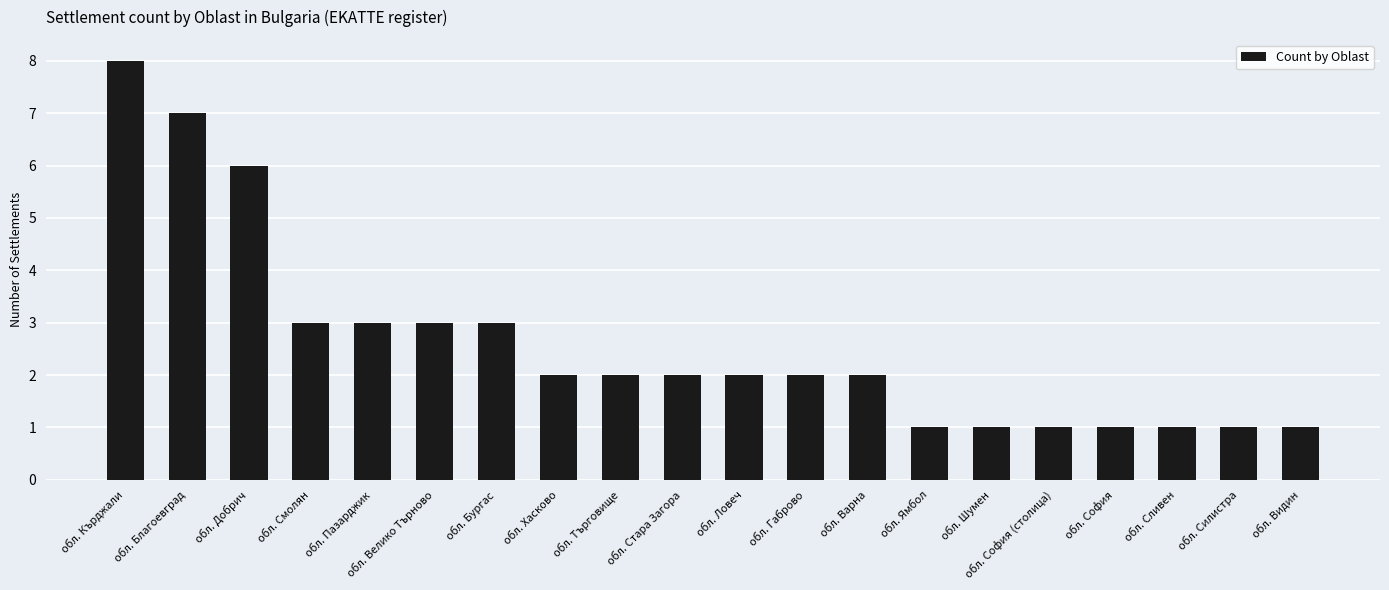

Where does the data first go above 2?

обл. Кърджали